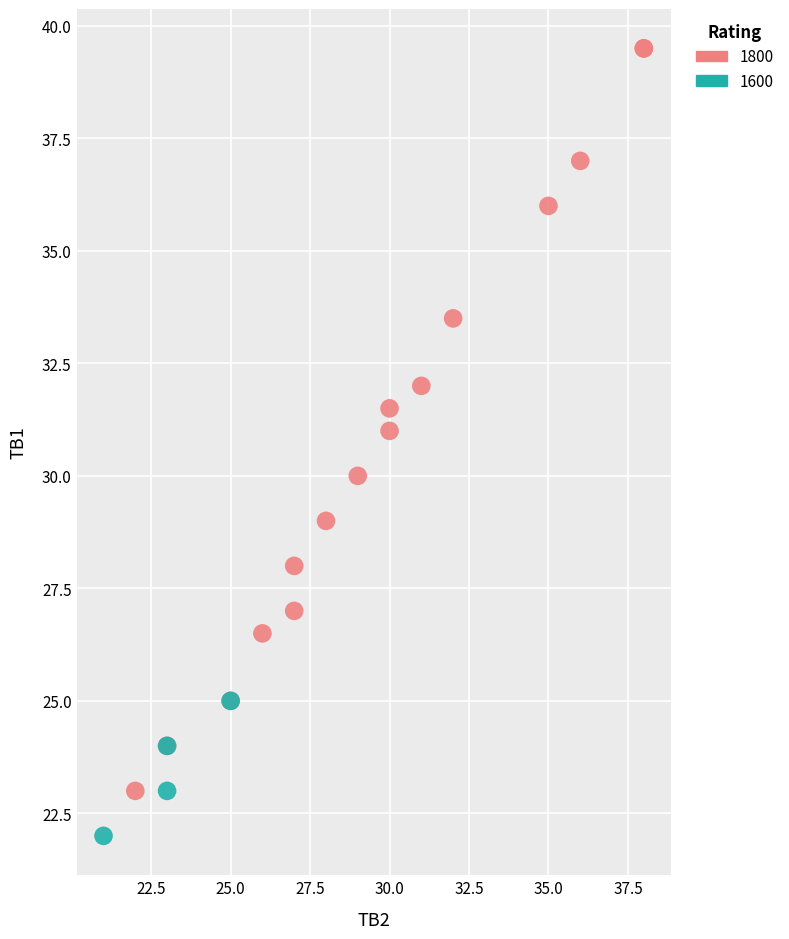

Which series has the largest Y range (max minus min)?

1800